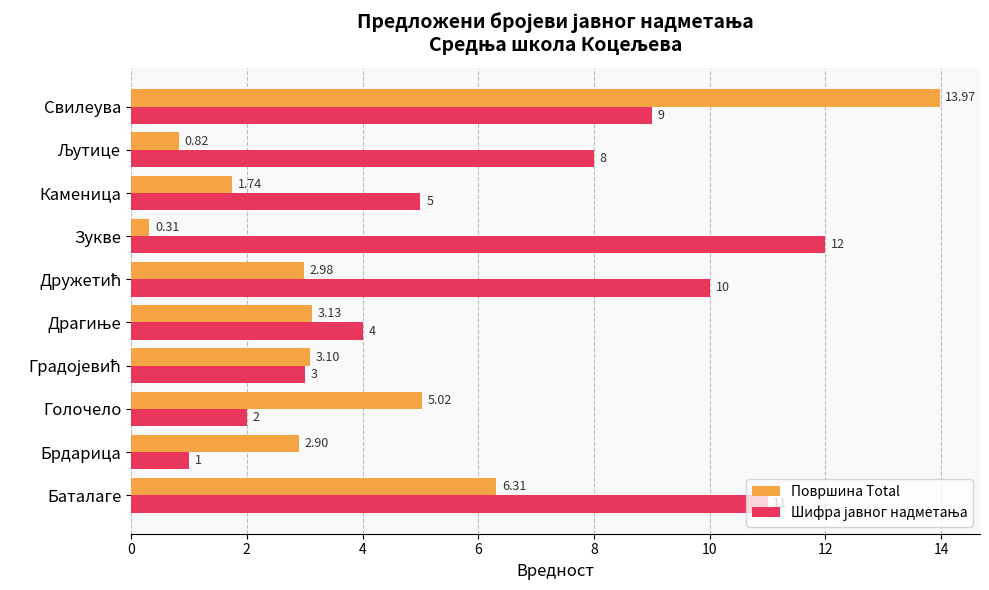

What is the average value of the Површина Total series?

4.0